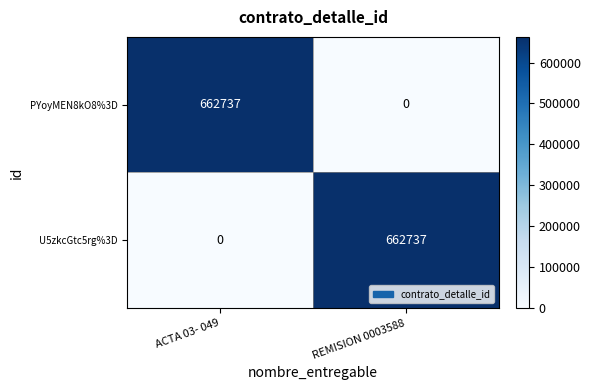

The U5zkcGtc5rg%3D series shows -432252 at ACTA 03- 049. True or false?

False